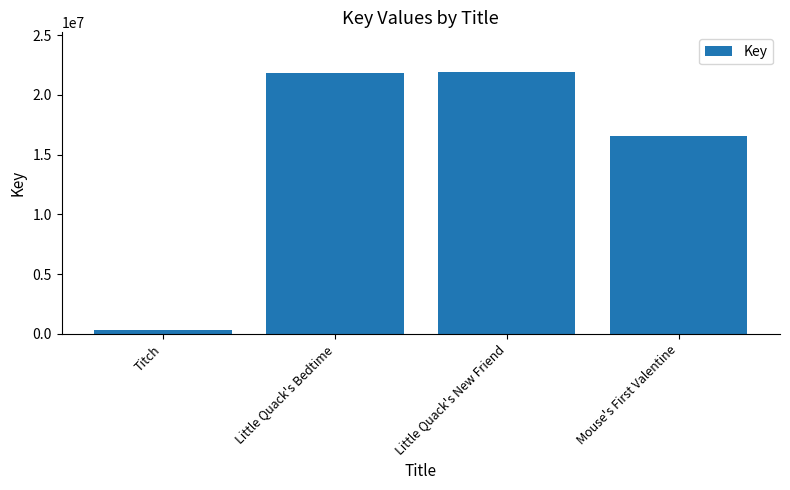

What is the difference between the values at Little Quack's New Friend and Little Quack's Bedtime?

89374